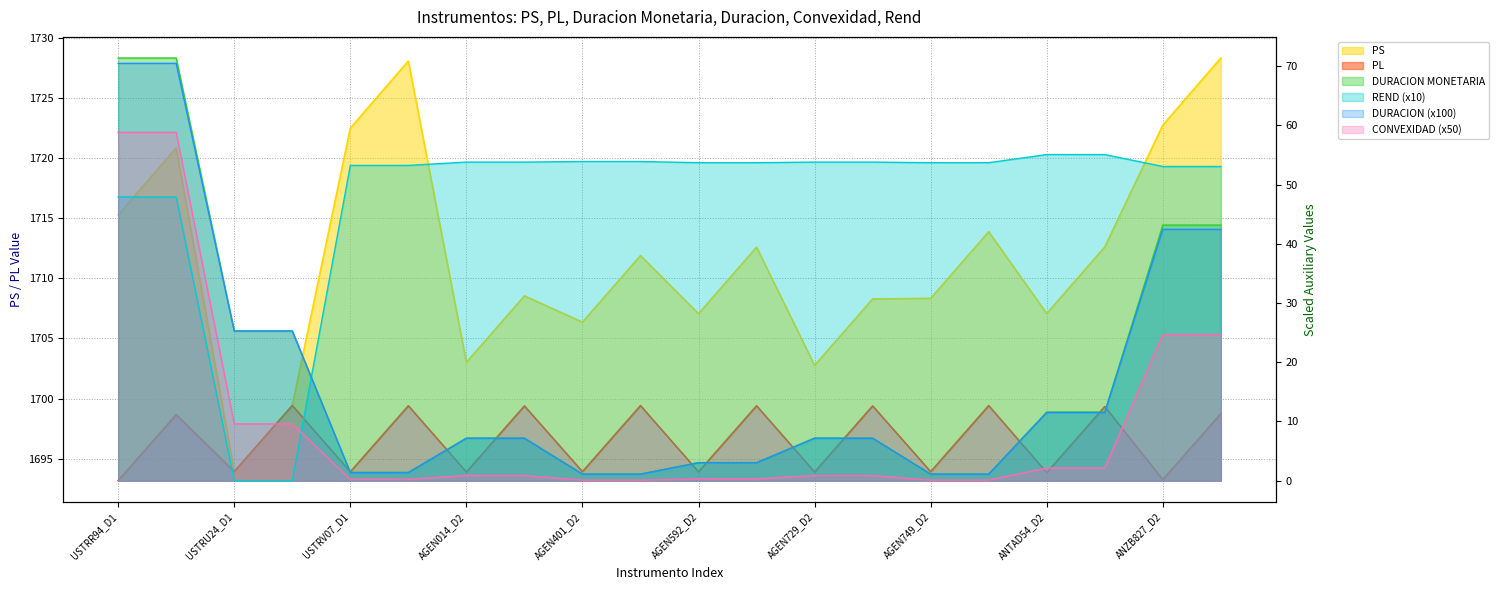

At which label is REND closest to 27?

USTRR94_D1